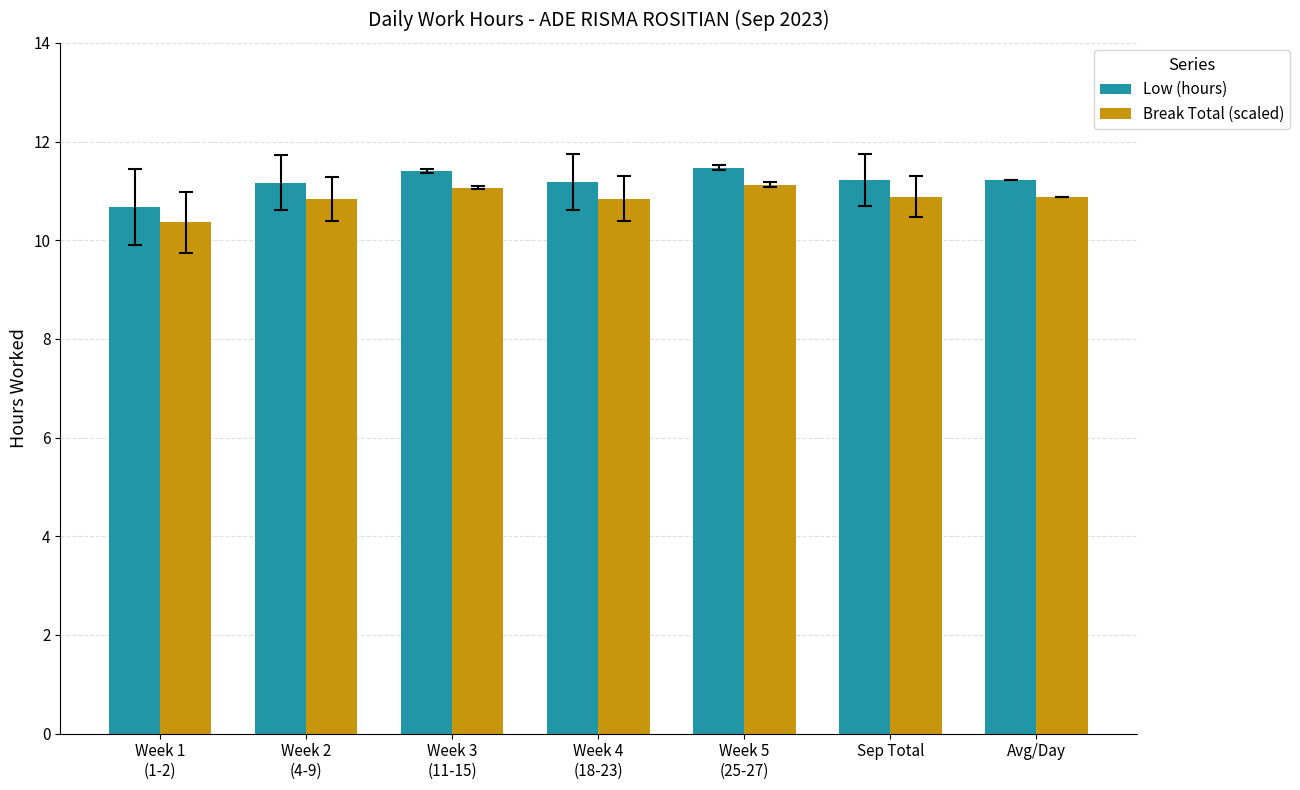

List the series in order of their peak value, lowest first.

Break Total (scaled), Low (hours)